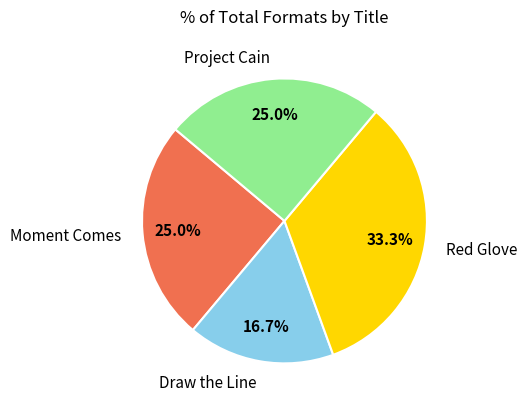

Count the number of slices in the pie.

4